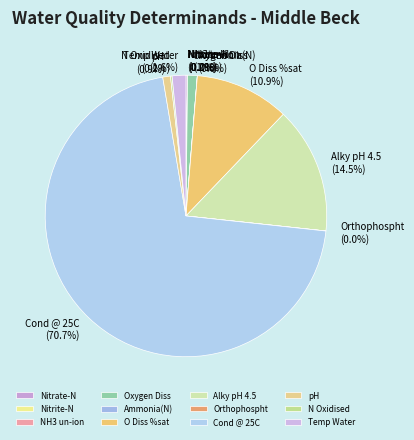

Does any single category account for the majority?

Yes